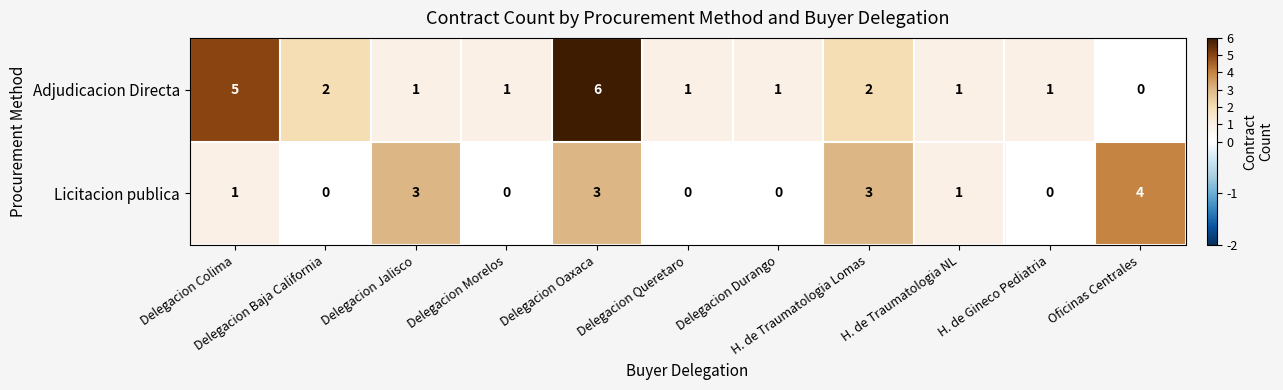

Rank the series by their maximum value, from highest to lowest.

Adjudicacion Directa, Licitacion publica